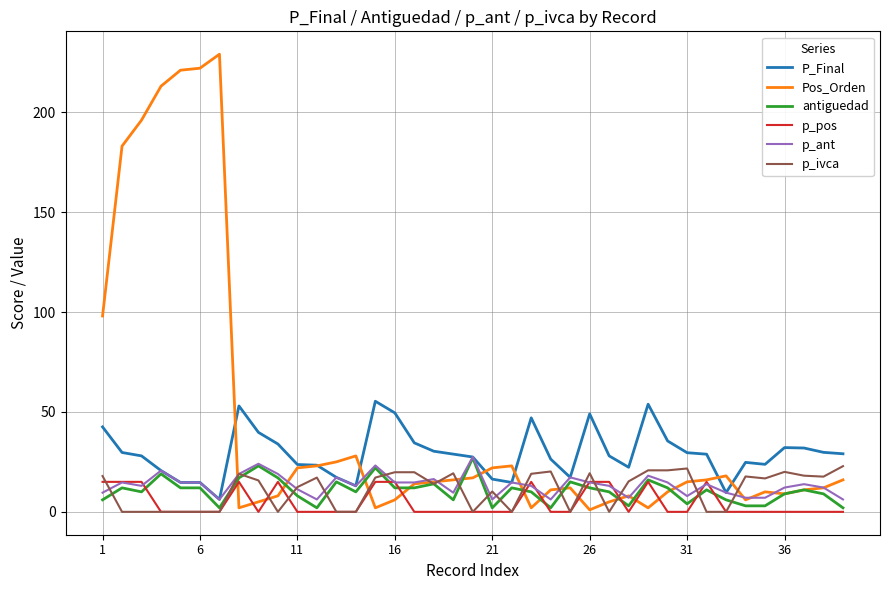

Which series has the largest range (max minus min)?

Pos_Orden